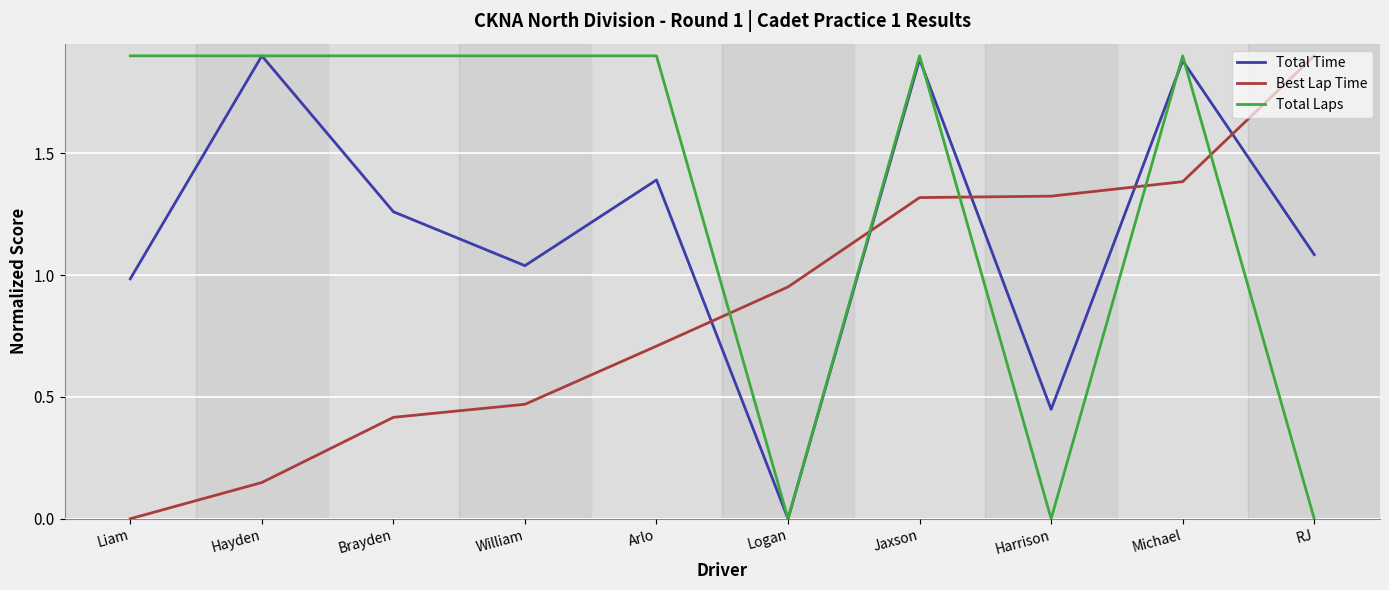

Which series ends up on top after the final intersection of Total Laps and Best Lap Time?

Best Lap Time